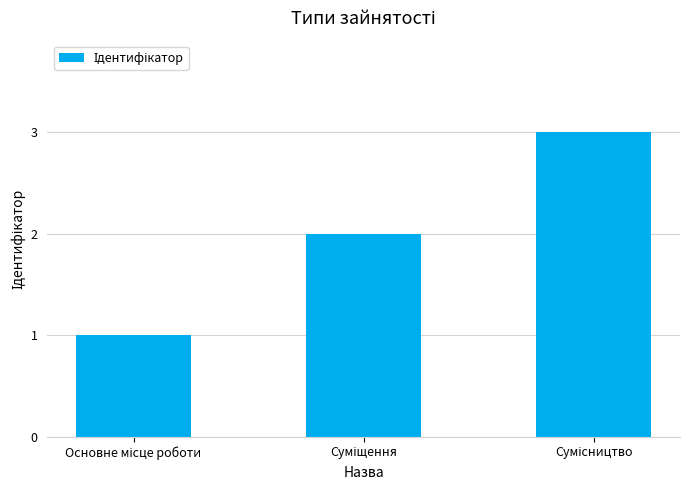

What is the sum of all values?

6